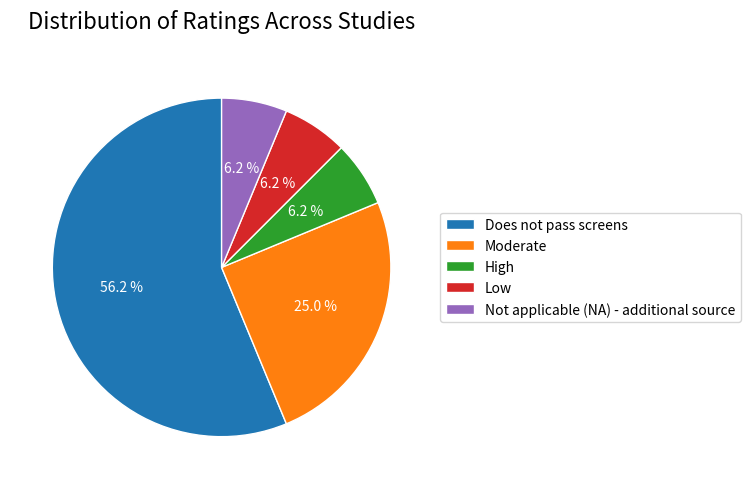

Is the sum of Does not pass screens and Not applicable (NA) - additional source greater than half?

Yes